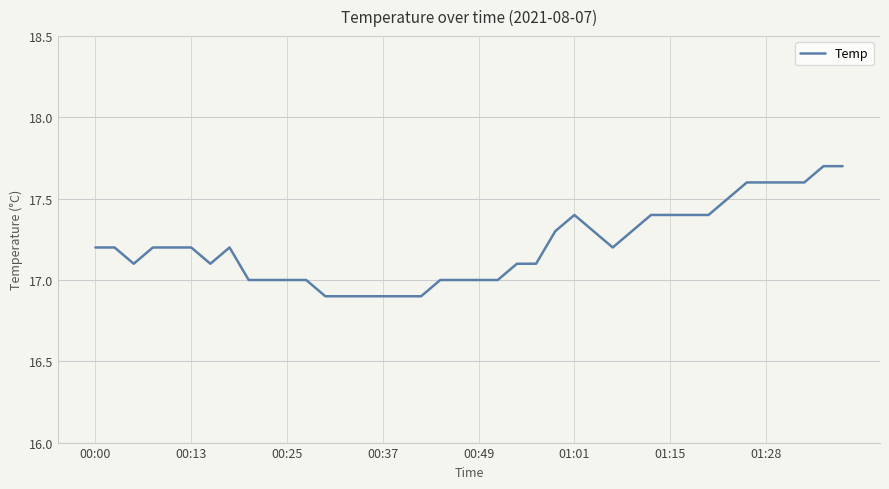

What is the smallest value displayed?

16.9